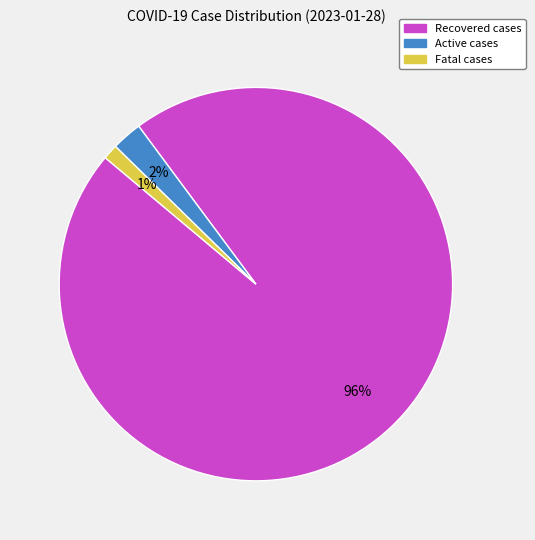

What percentage is the Fatal cases slice, to the nearest percent?

1%